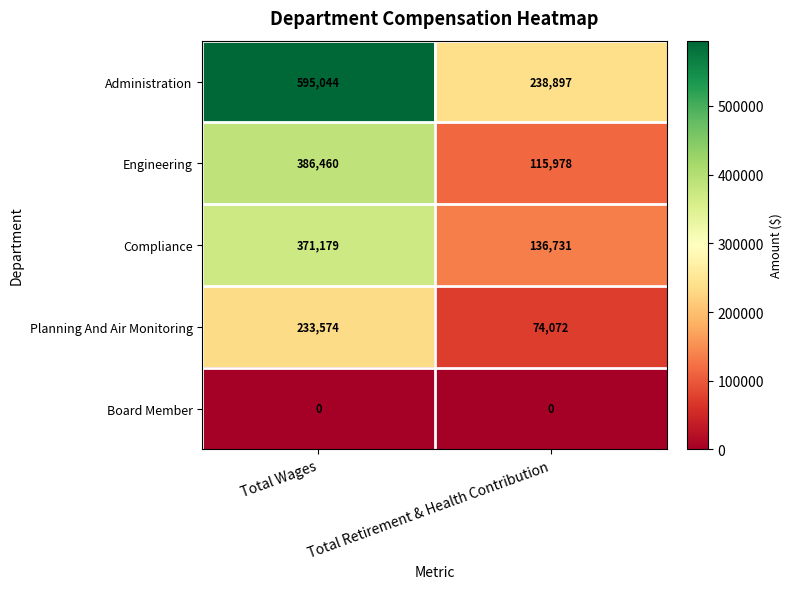

What is the lowest value of the Engineering series?

115978